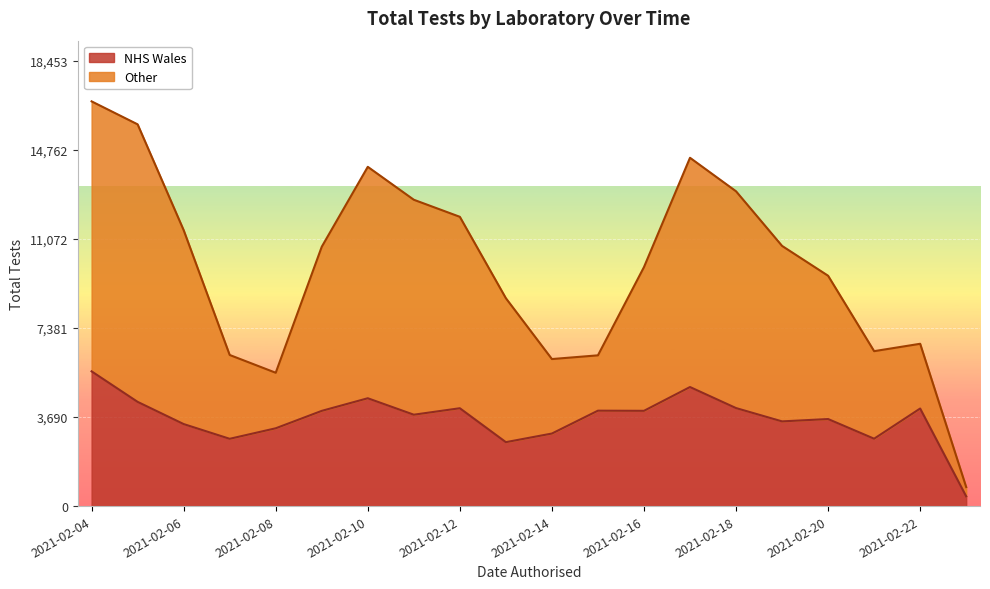

At which label does Other reach its minimum?

2021-02-23